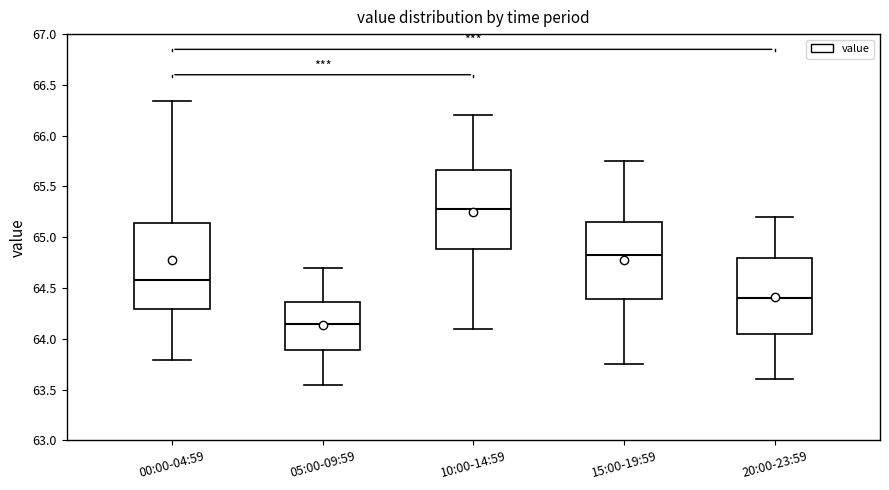

Reading left to right, read every box against the y-axis: the position of its median line, the range the box covers, and the ends of its whiskers. The values are not printed on the chart, so give them approximately, as read against the axis.

00:00-04:59: median 64.60, box 64.30 to 65.15, whiskers 63.80 to 66.35
05:00-09:59: median 64.15, box 63.90 to 64.35, whiskers 63.55 to 64.70
10:00-14:59: median 65.30, box 64.90 to 65.65, whiskers 64.10 to 66.20
15:00-19:59: median 64.85, box 64.40 to 65.15, whiskers 63.75 to 65.75
20:00-23:59: median 64.40, box 64.05 to 64.80, whiskers 63.60 to 65.20